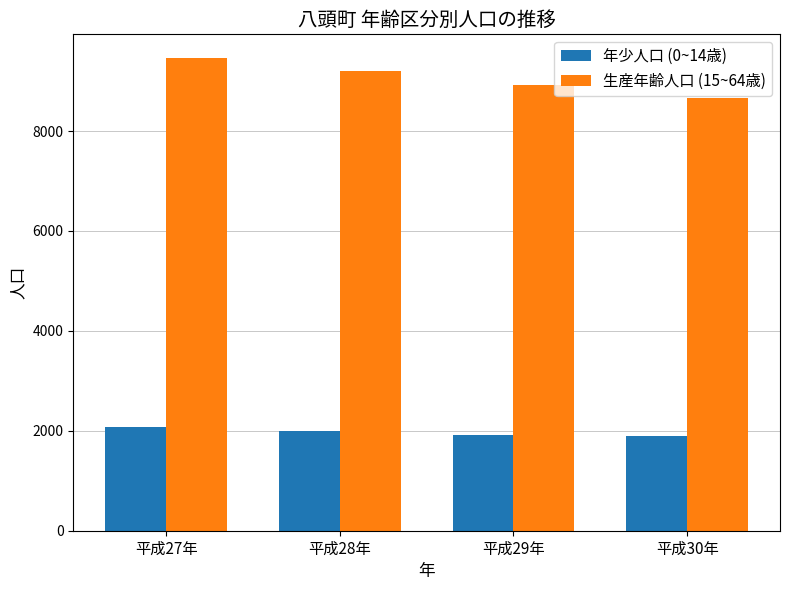

Is it true that 生産年齢人口 (15~64歳) equals 8922 at 平成29年?

True